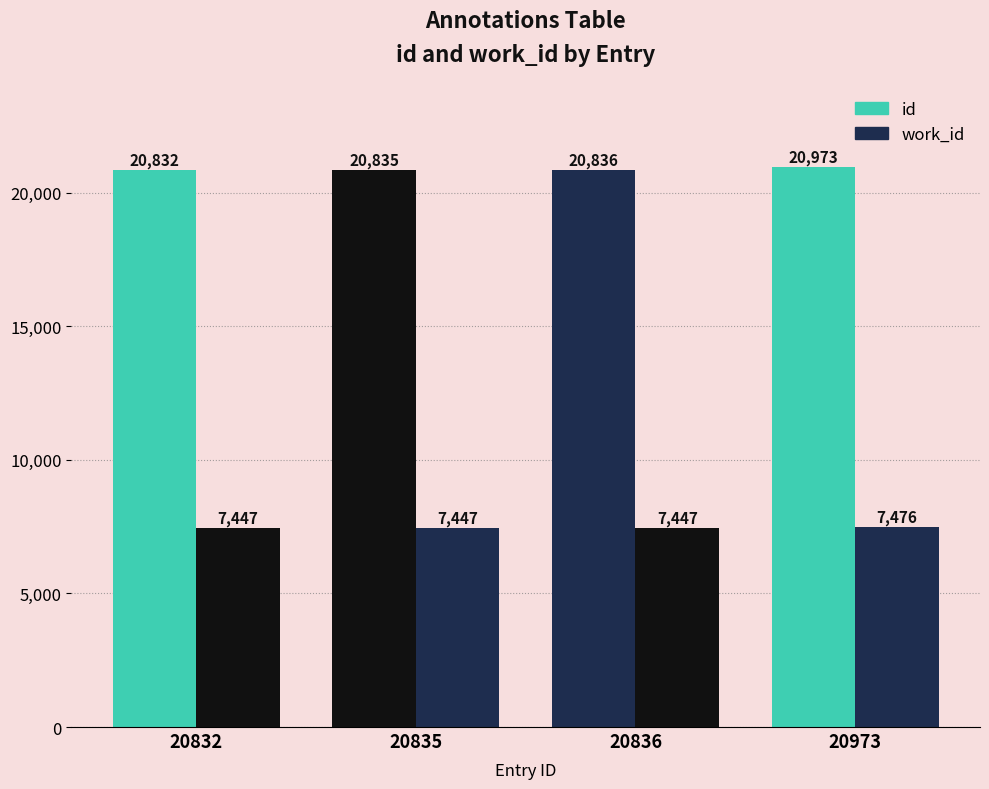

What is the value of the work_id bar at the 3rd from the left?

7447